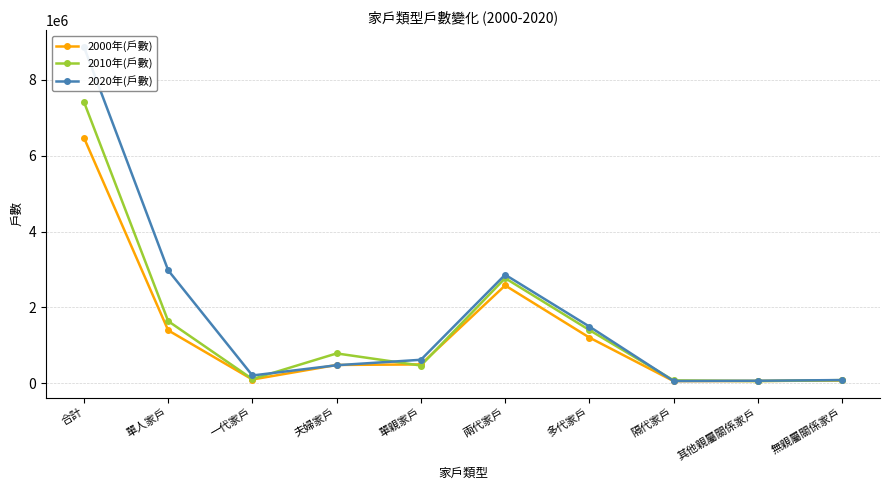

At which category does 2010年(戶數) reach its first local peak?

夫婦家戶